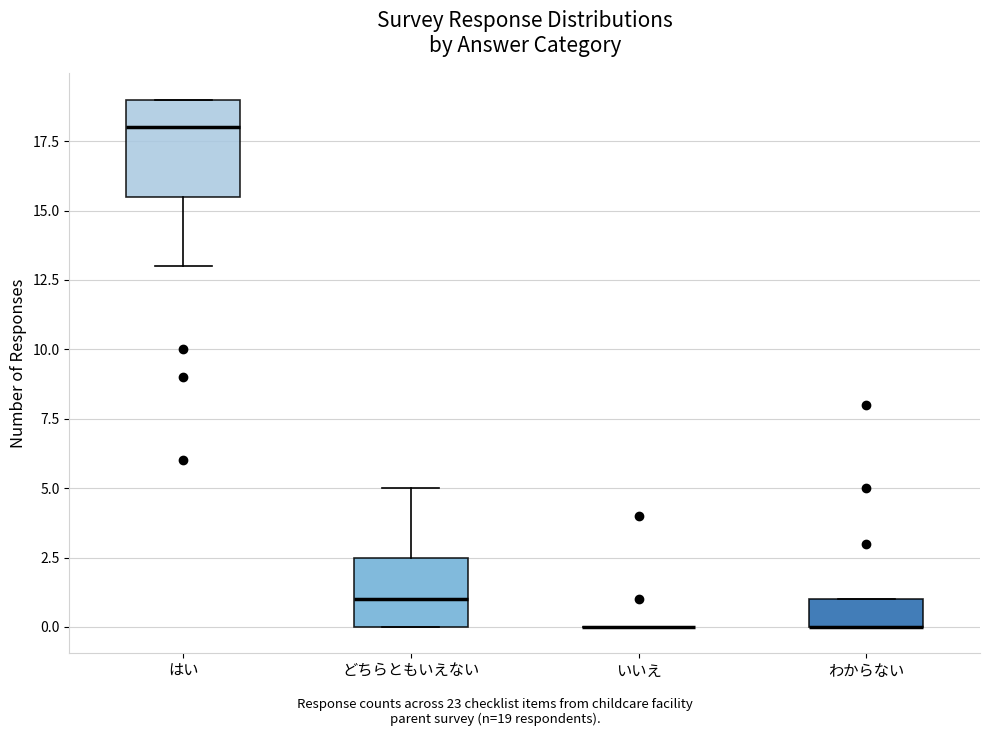

Reading left to right, transcribe this box plot: for each box, give where its median line is, the range the box spans, and where its two whiskers end, as read against the y-axis. The values are not printed on the chart, so give them approximately, as read against the axis.

はい: median 18.0, box 15.5 to 19.0, whiskers 13.0 to 19.0
どちらともいえない: median 1.0, box 0.0 to 2.5, whiskers 0.0 to 5.0
いいえ: box collapsed to a line at 0.0, whiskers 0.0 to 0.0
わからない: median 0.0 (drawn on the box's lower edge), box 0.0 to 1.0, whiskers 0.0 to 1.0